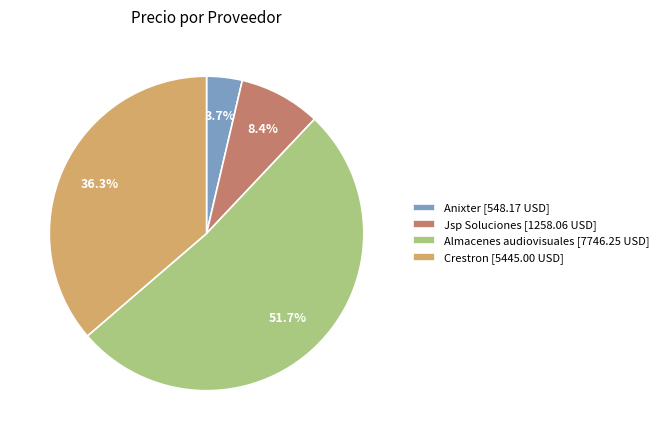

How many segments does this pie chart have?

4